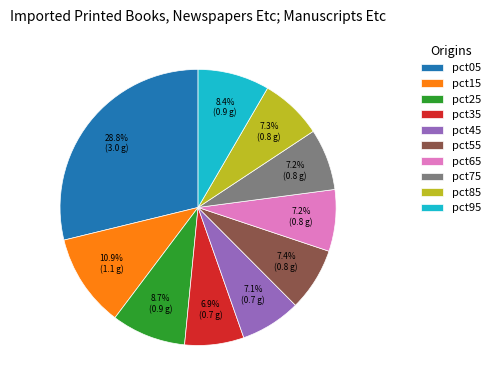

Between pct15 and pct25, which is larger?

pct15